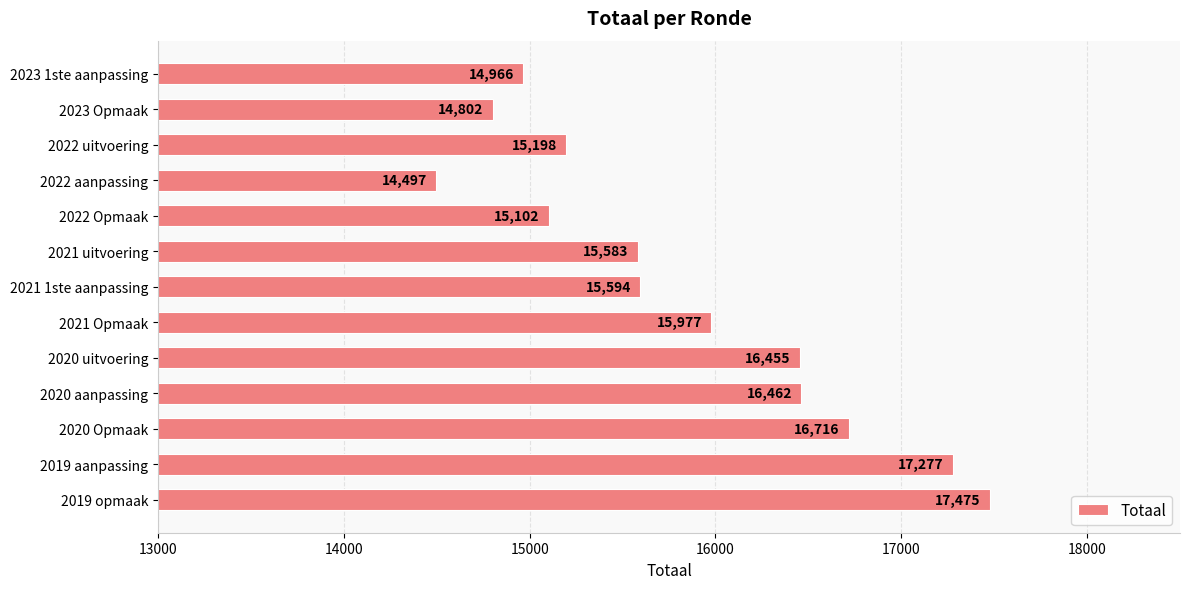

Reading top to bottom, extract all data points from this chart.

2023 1ste aanpassing=14966	2023 Opmaak=14802	2022 uitvoering=15198	2022 aanpassing=14497	2022 Opmaak=15102	2021 uitvoering=15583	2021 1ste aanpassing=15594	2021 Opmaak=15977	2020 uitvoering=16455	2020 aanpassing=16462	2020 Opmaak=16716	2019 aanpassing=17277	2019 opmaak=17475